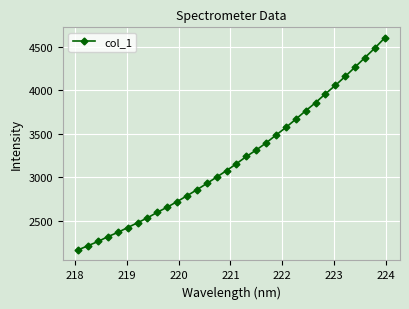

How many data points does each series have?

32